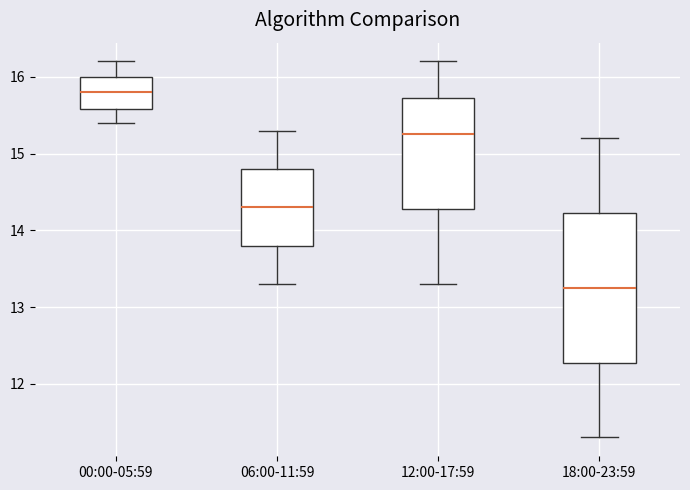

Which box's median line is the highest?

00:00-05:59